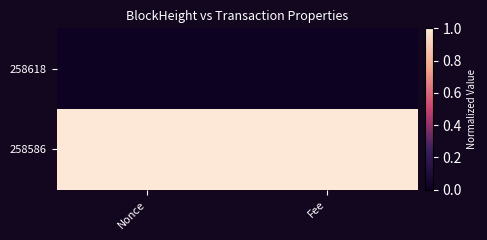

Count the number of categories in the chart.

2